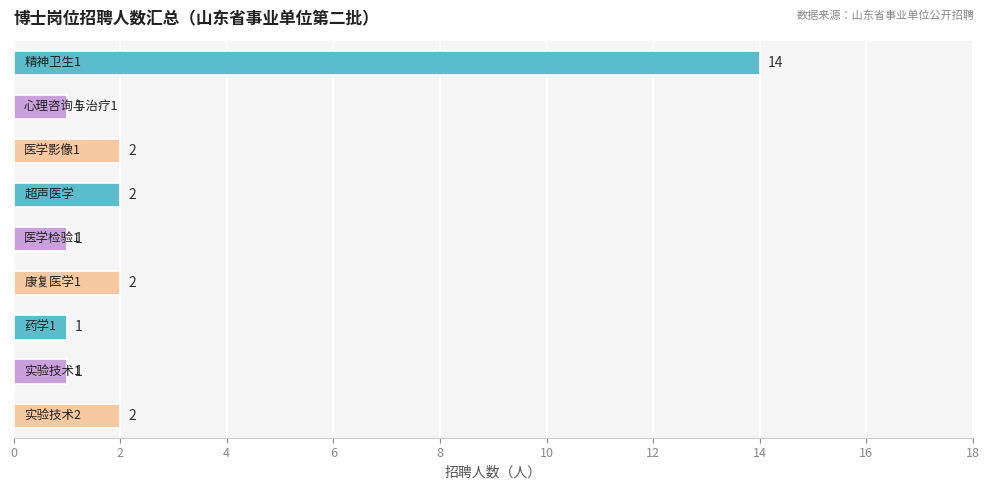

What is the difference between the maximum and minimum values?

13